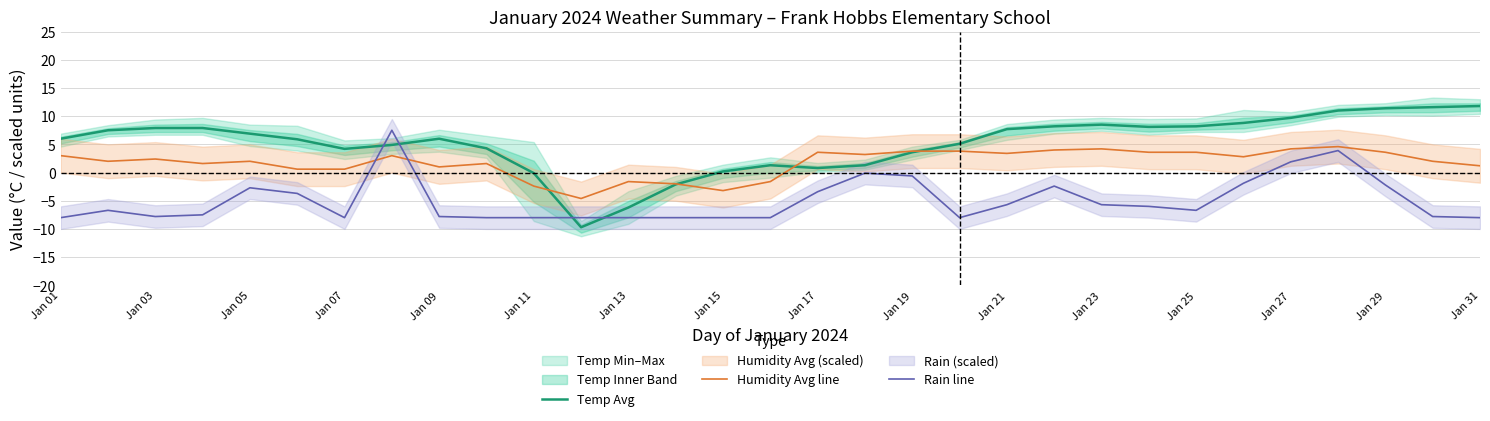

What is the difference between the maximum and minimum values in the Rain line series?

15.5